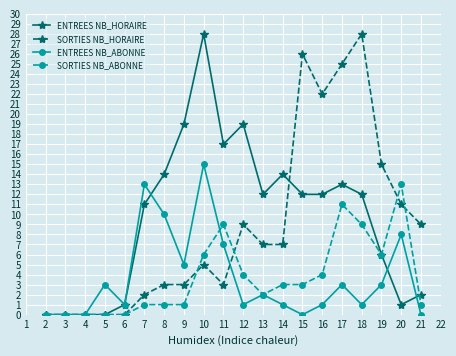

What is the highest value of the SORTIES NB_HORAIRE series?

28